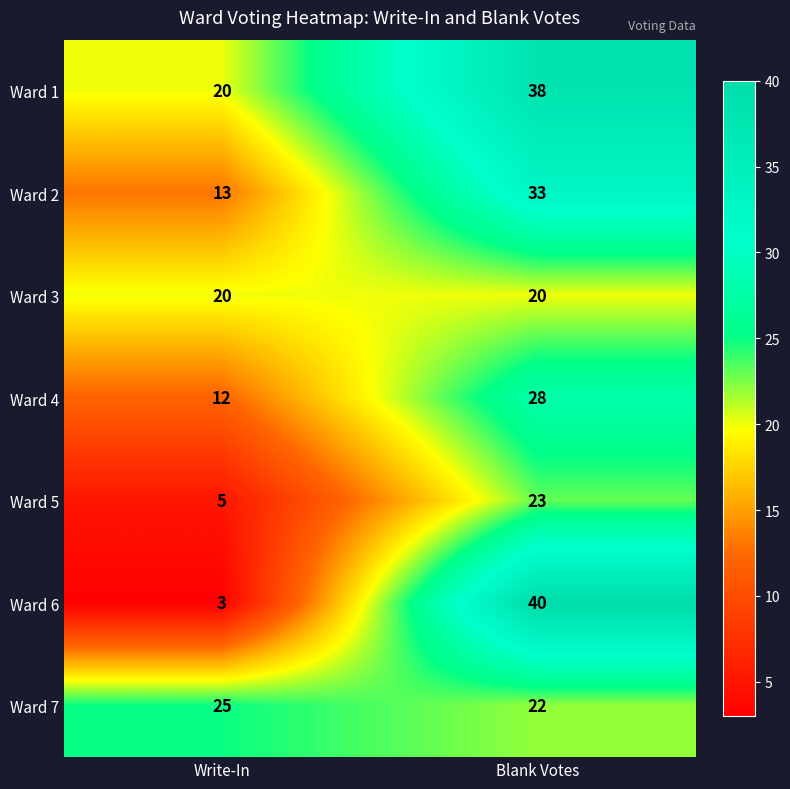

Which category has the highest value in the Ward 4 series?

Blank Votes